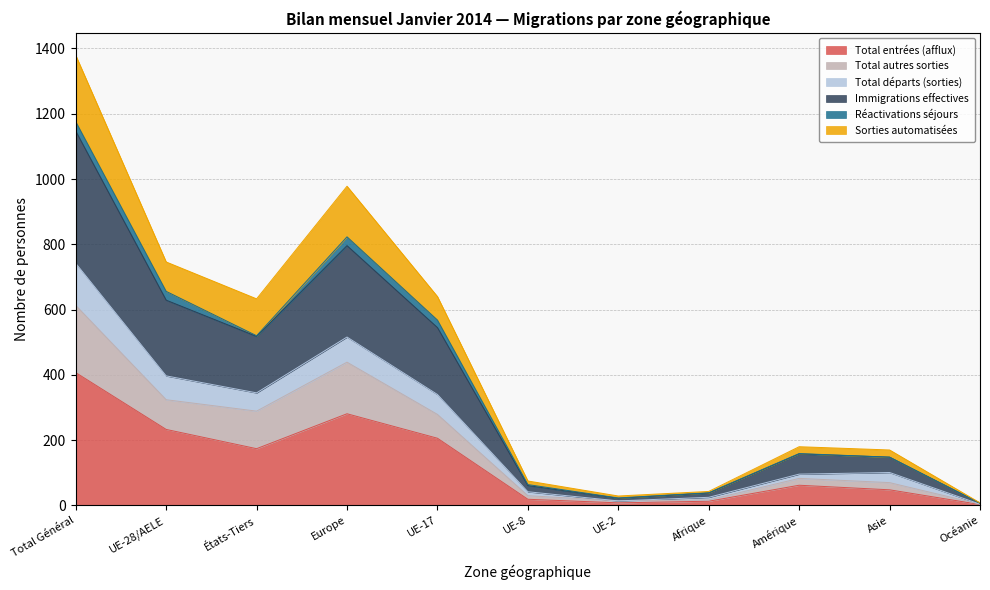

Is the value of Total entrées (afflux) at UE-28/AELE greater than the value of Immigrations effectives at Amérique?

Yes